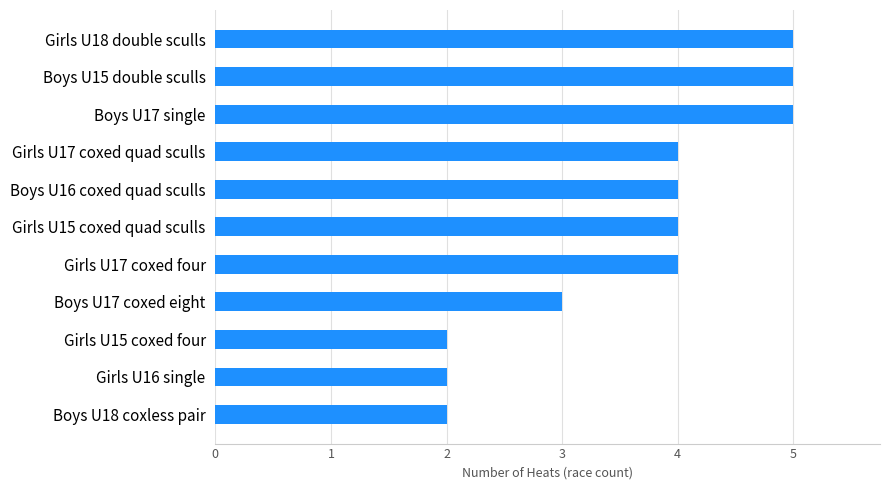

How many data points are less than 4?

4